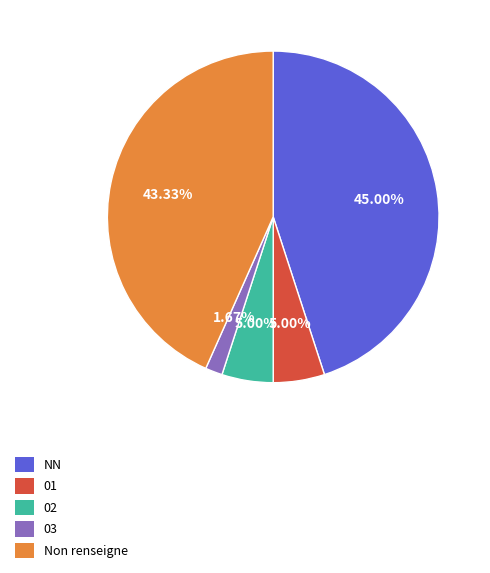

Combined, do Non renseigne and 01 account for over 50%?

No